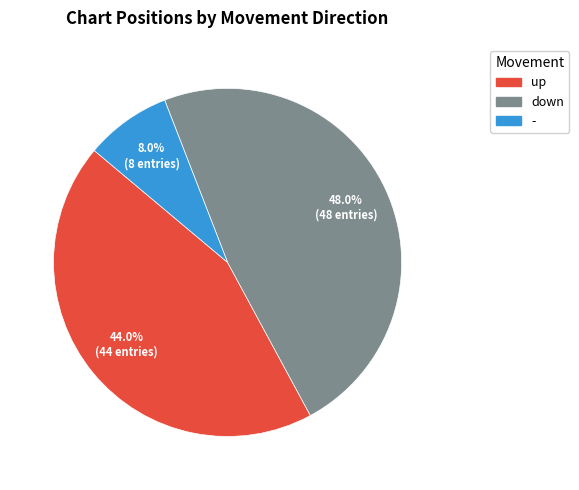

Count the number of slices in the pie.

3